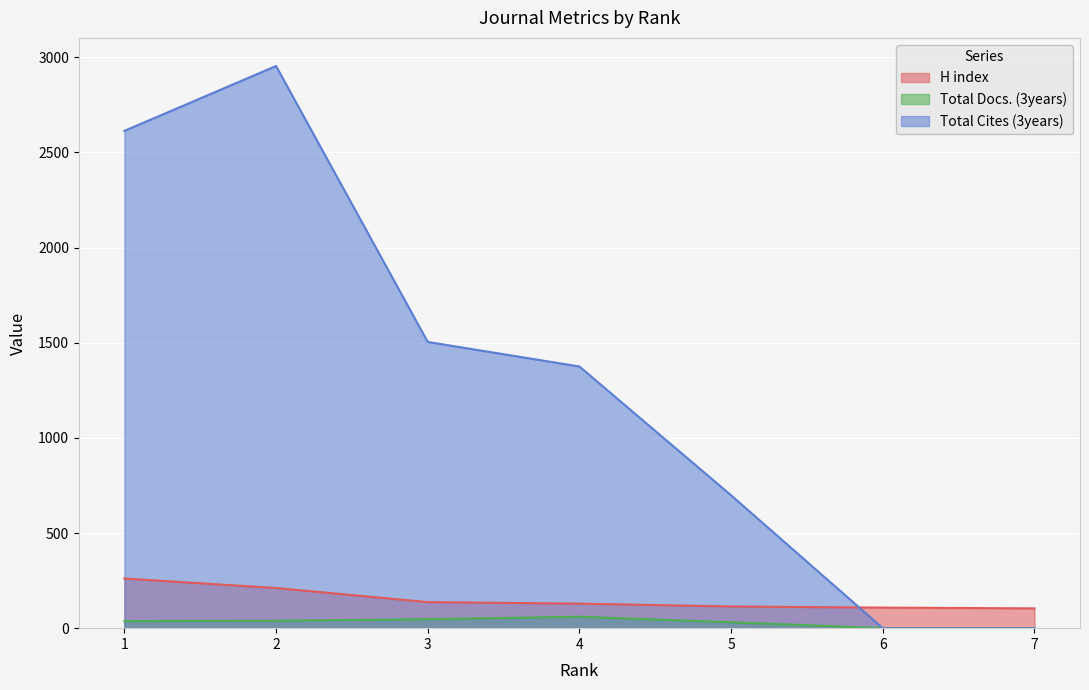

List the series in order of their peak value, lowest first.

Total Docs. (3years), H index, Total Cites (3years)